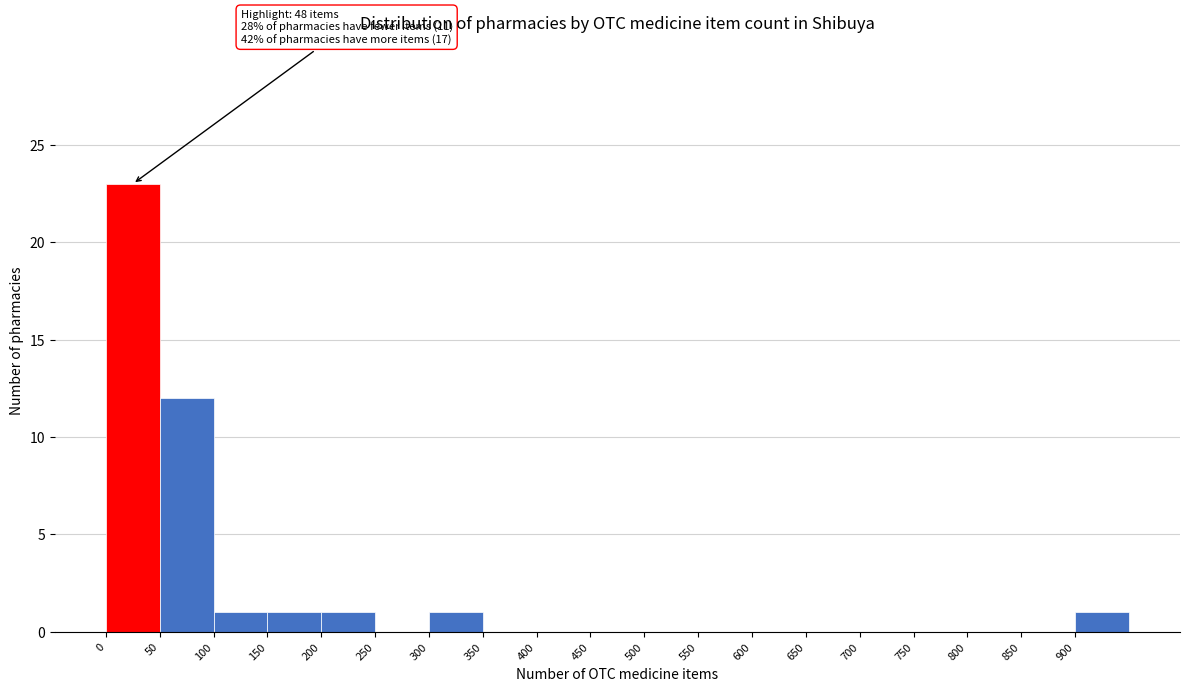

Which range on the x-axis has the tallest bar?

0 to 50